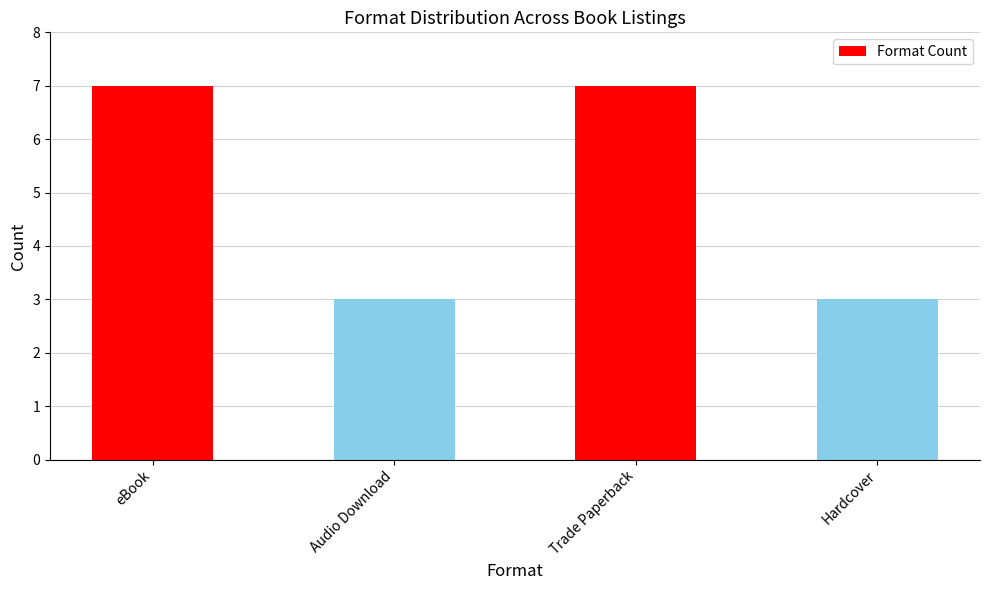

Count the values in the range 3 to 7.

4